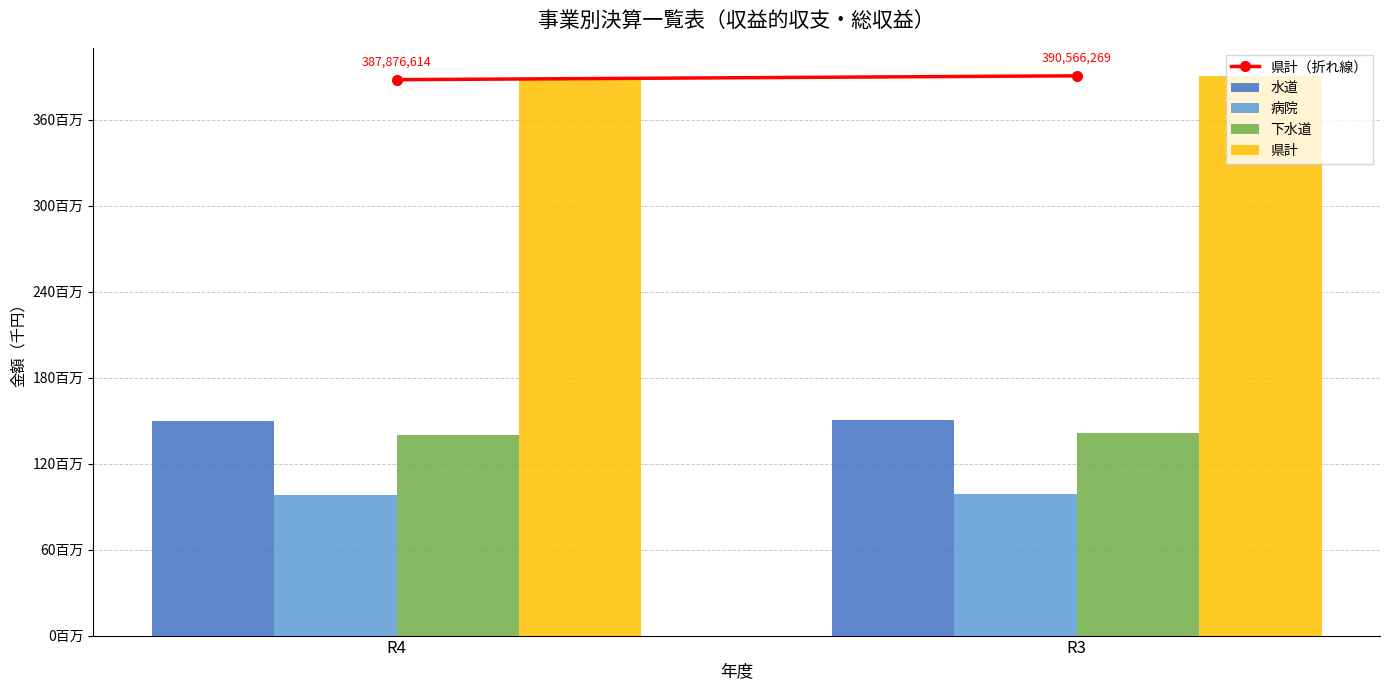

Are the bars horizontal?

No